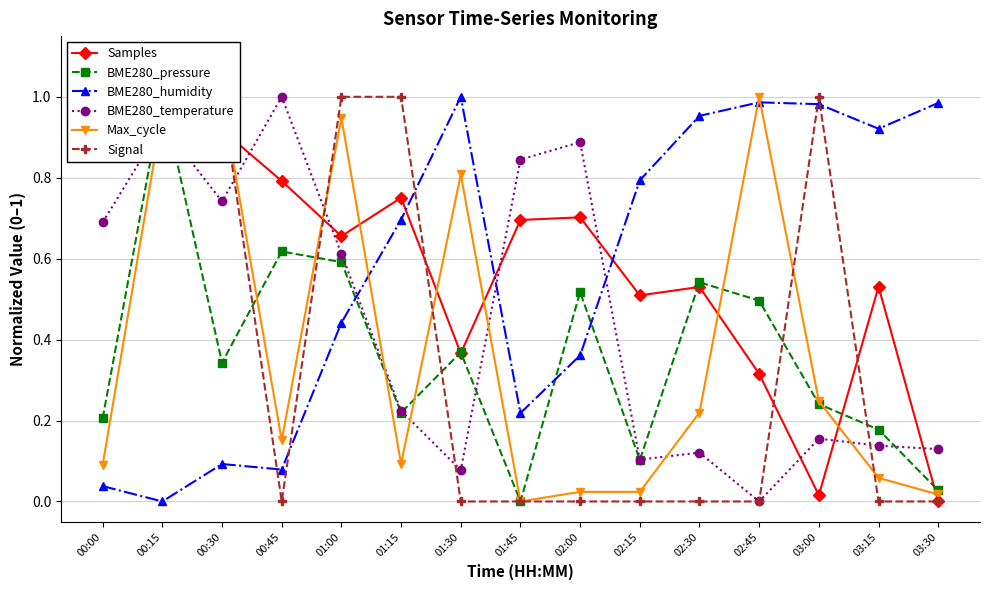

What is the difference between the second highest and minimum values in the BME280_pressure series?

0.6